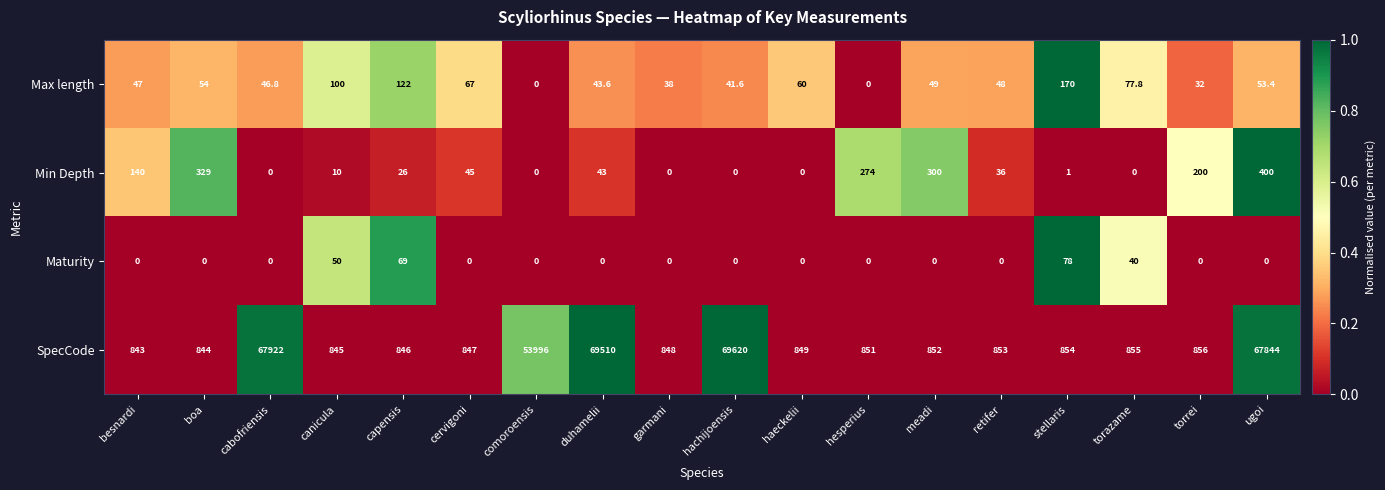

What is the difference between the highest and lowest values at capensis?

820.0